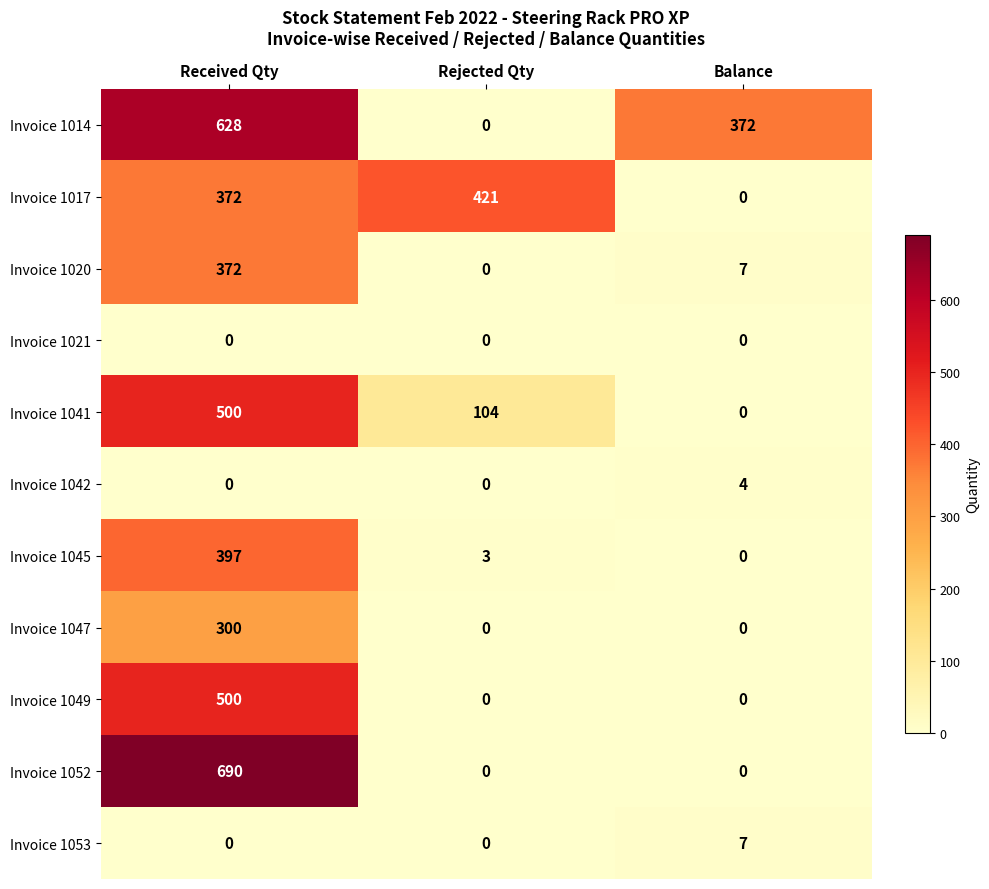

What is the greatest value displayed?

690